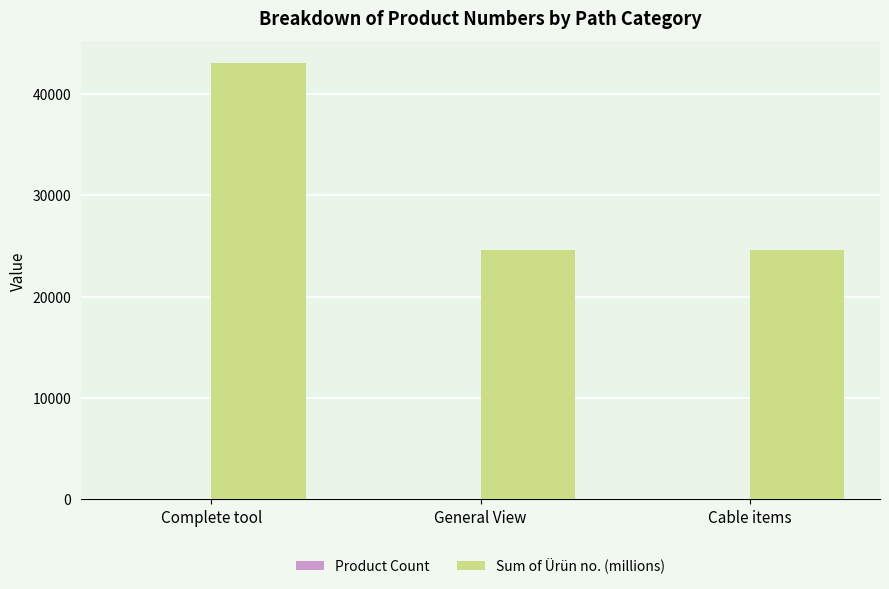

What is the greatest value displayed?

43061